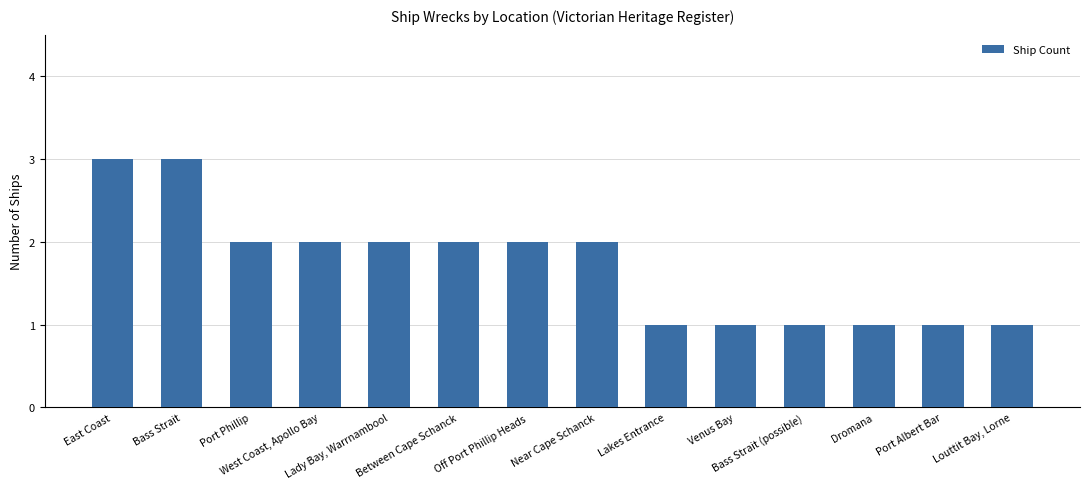

What is the label of the 2nd bar from the right?

Port Albert Bar